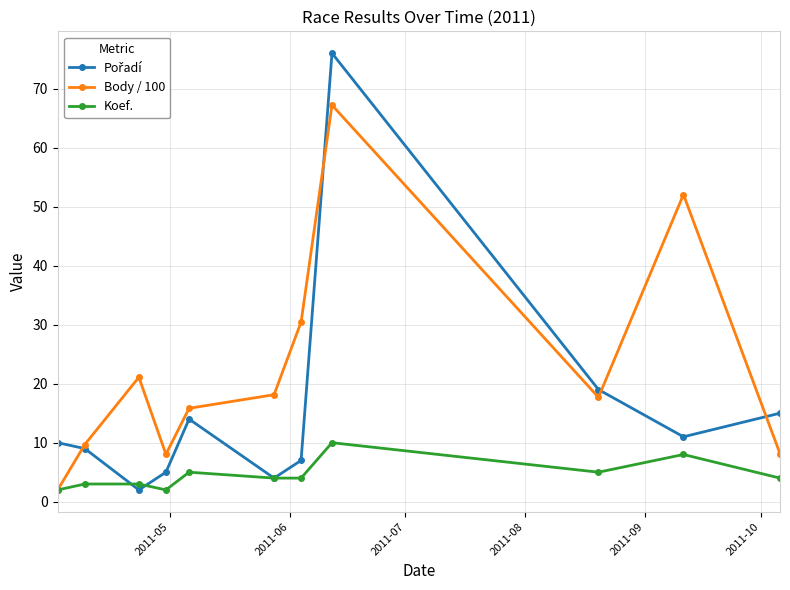

True or false: Body / 100 has more than 2 points higher than both neighbors.

True